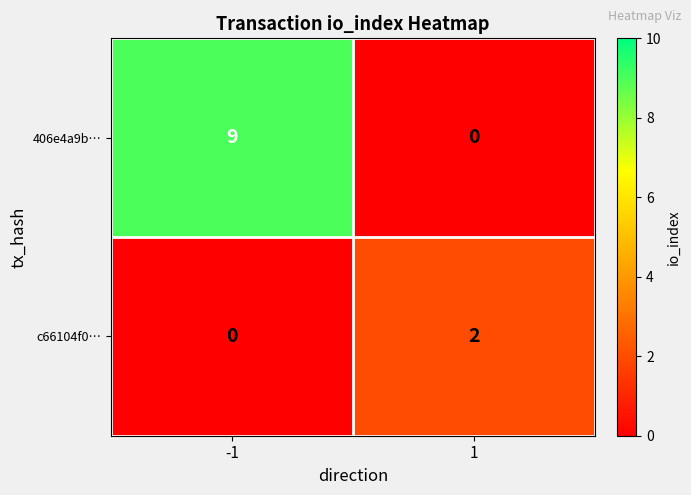

True or false: c66104f0… has a value of 3 at 1.

False